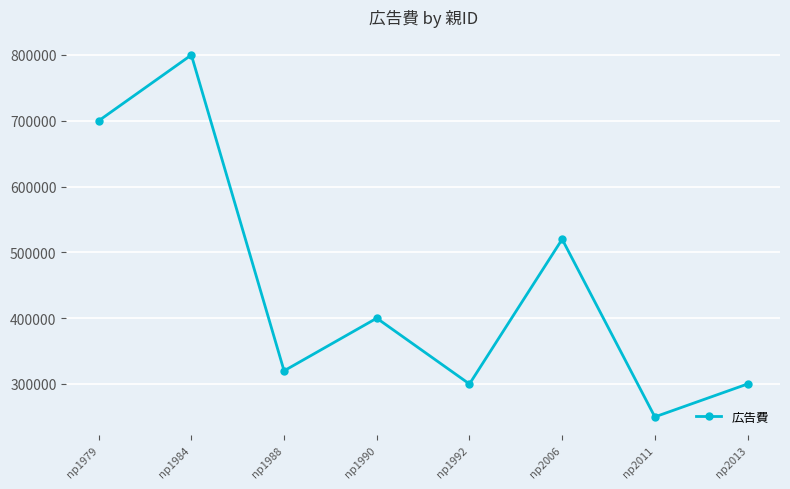

What is the smallest value displayed?

250000